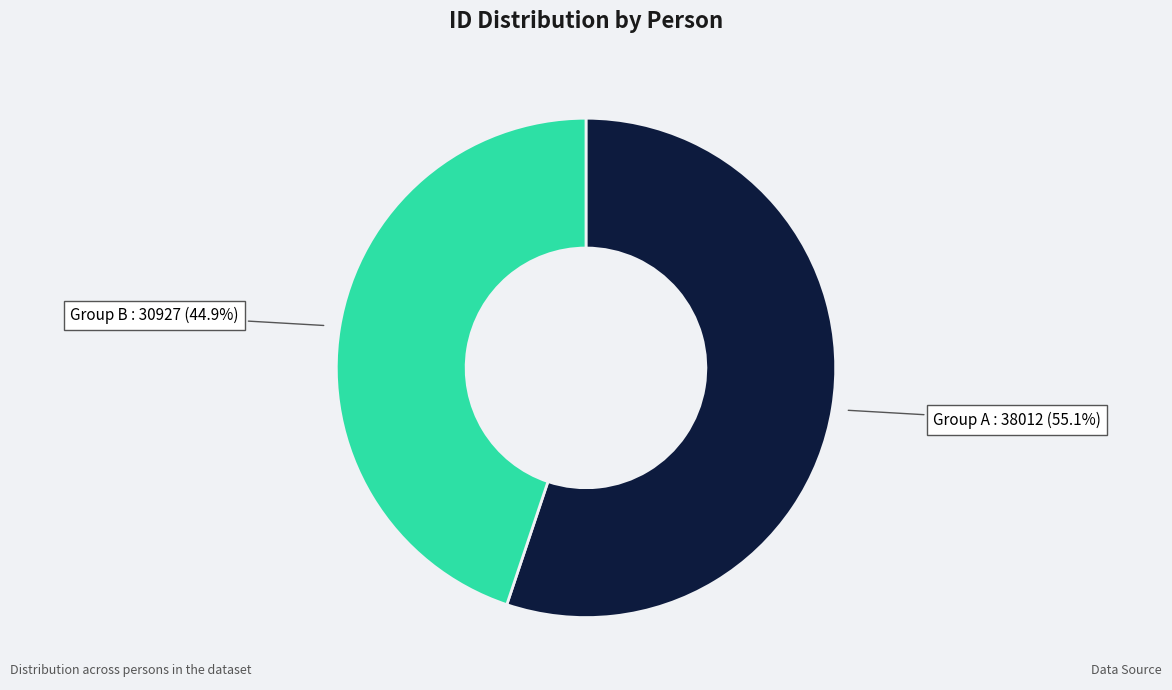

Does any single category account for the majority?

Yes